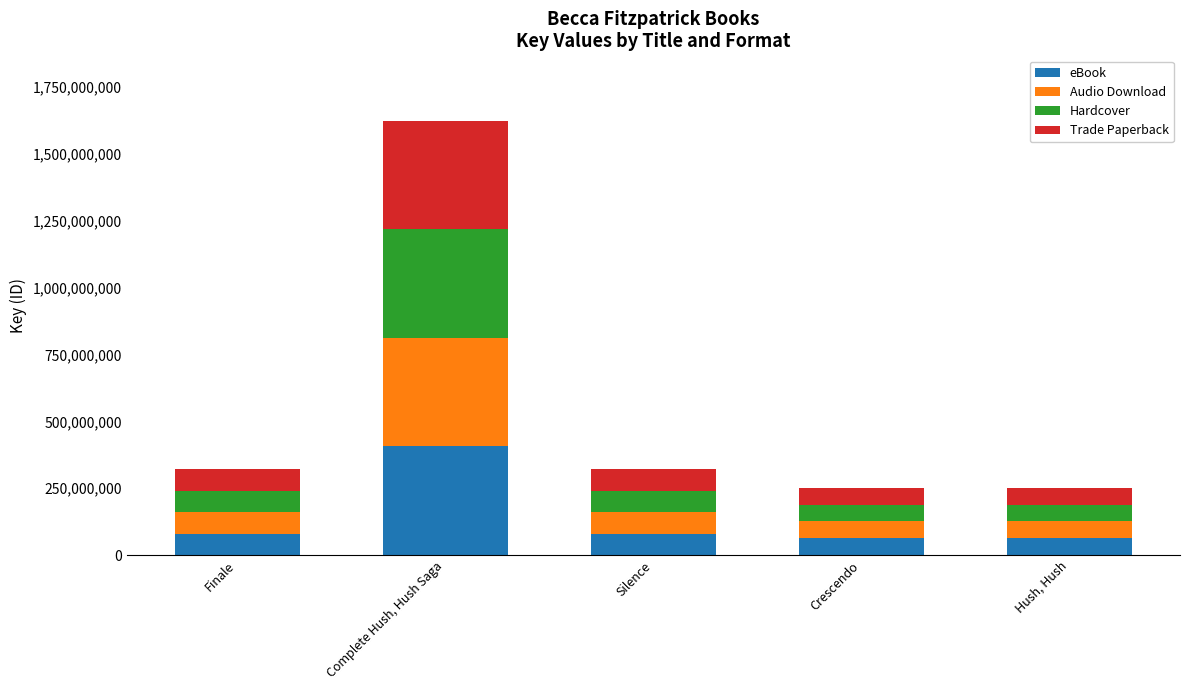

At which label does eBook reach its peak?

Complete Hush, Hush Saga